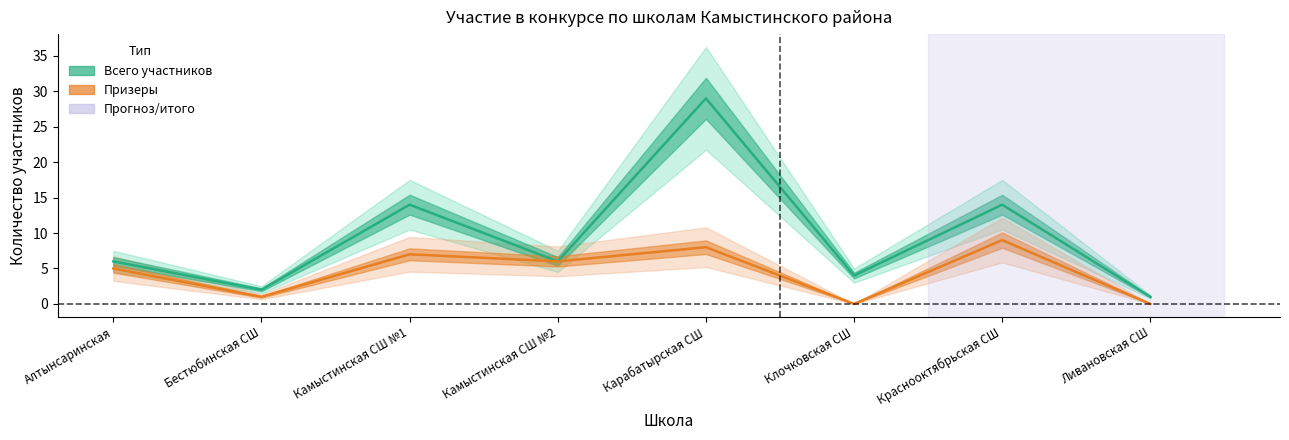

Where does the Всего участников series first go above 6?

Камыстинская СШ №1